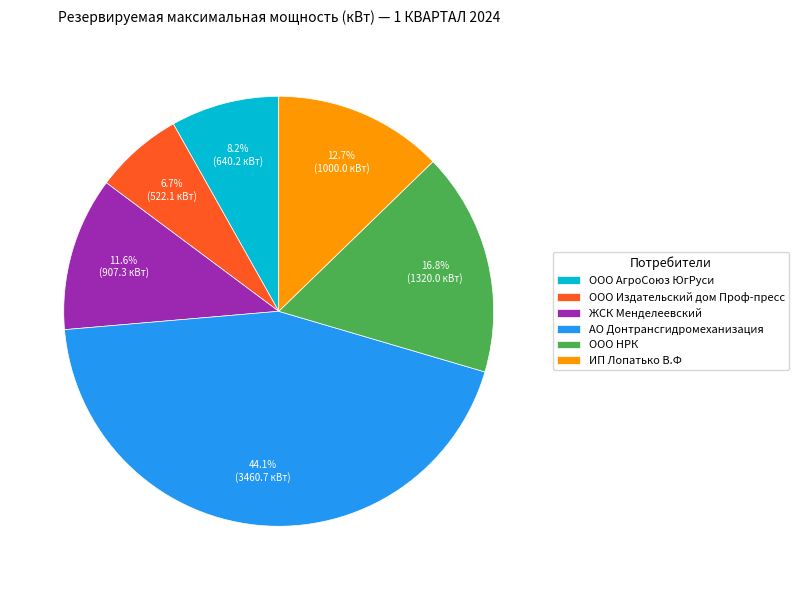

Which slice is the largest?

АО Донтрансгидромеханизация